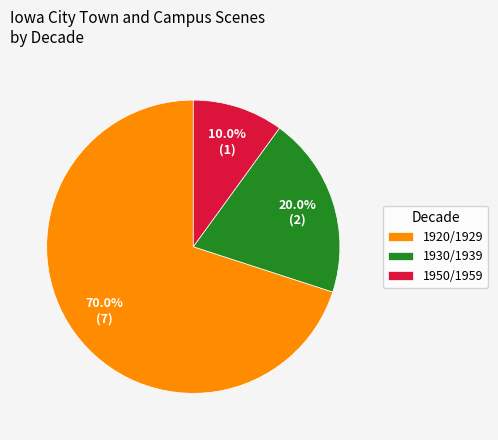

Between 1950/1959 and 1920/1929, which is larger?

1920/1929